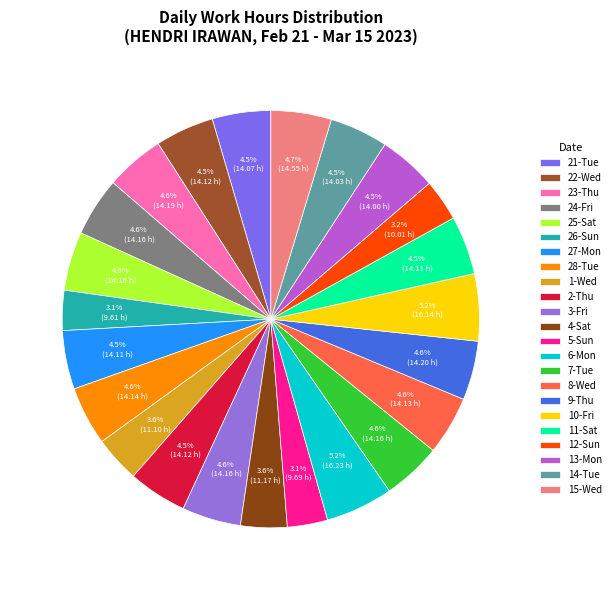

Which category has the smallest portion of the pie?

26-Sun